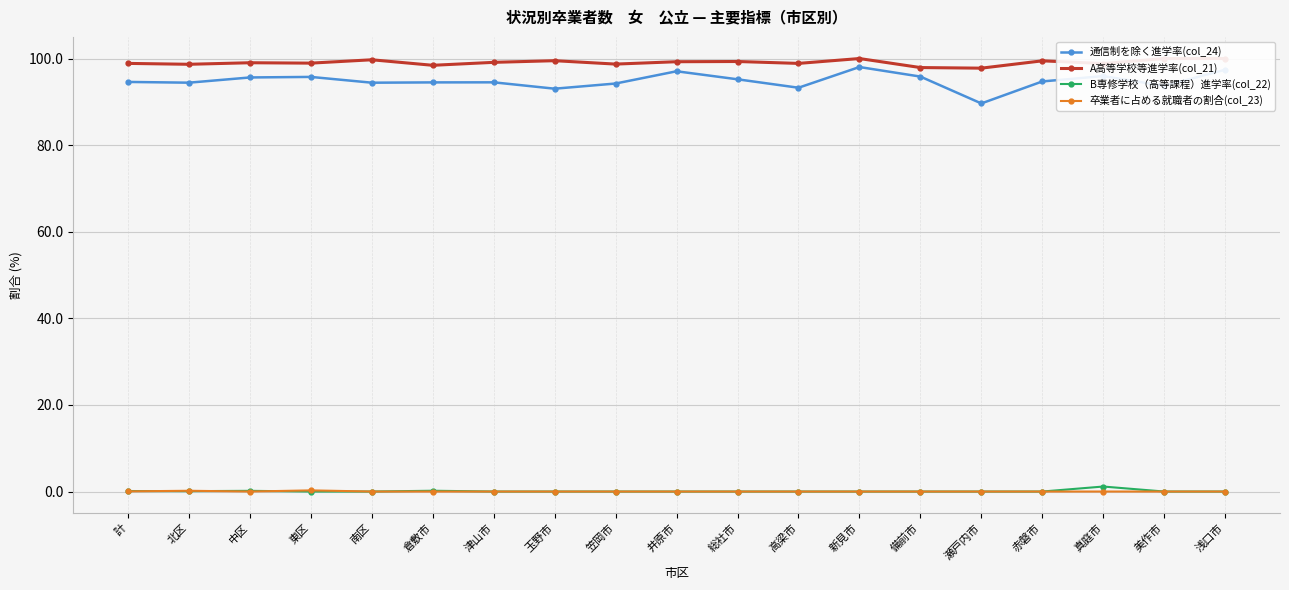

What is the difference between the highest and lowest values at 笠岡市?

98.7